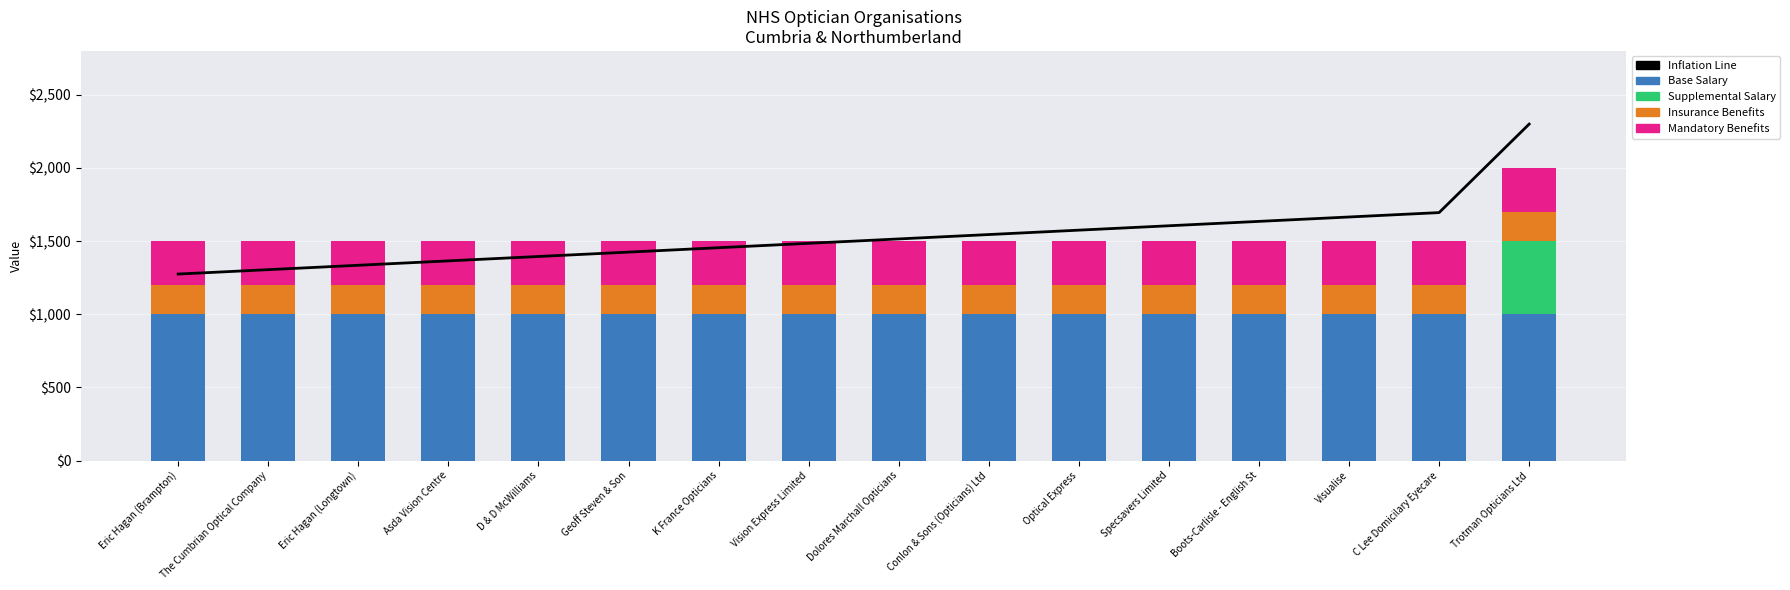

The Mandatory Benefits series shows 300.0 at Eric Hagan (Longtown). True or false?

True